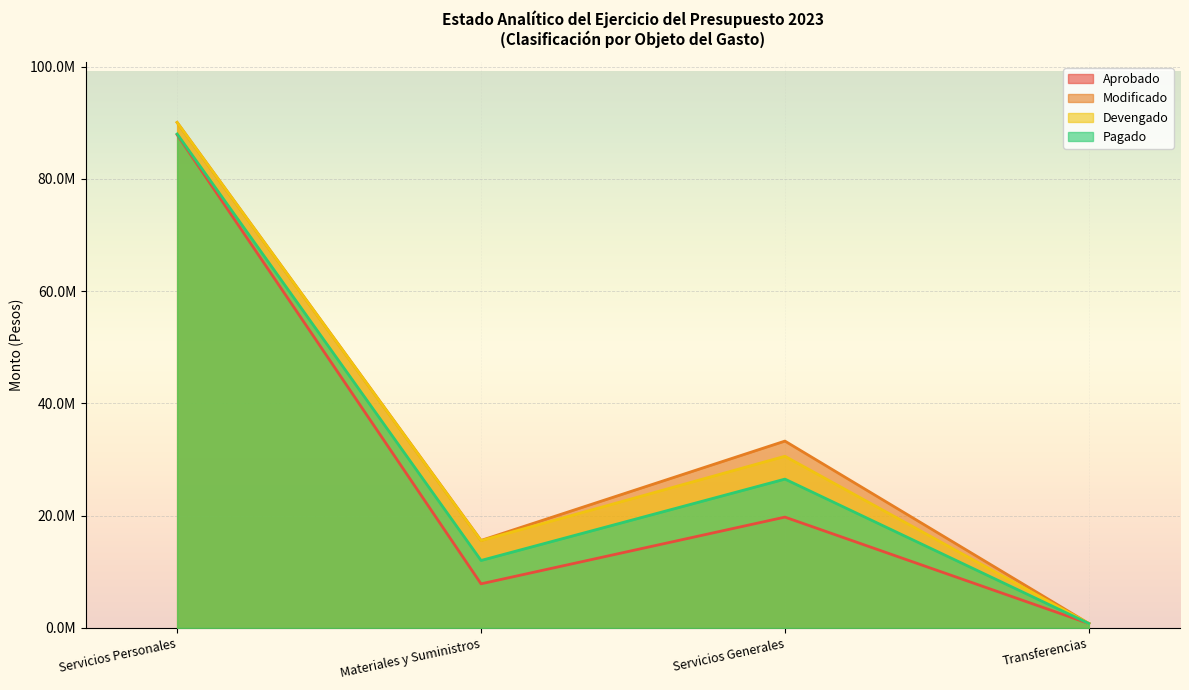

Which has a higher value, Materiales y Suministros or Servicios Generales?

Servicios Generales